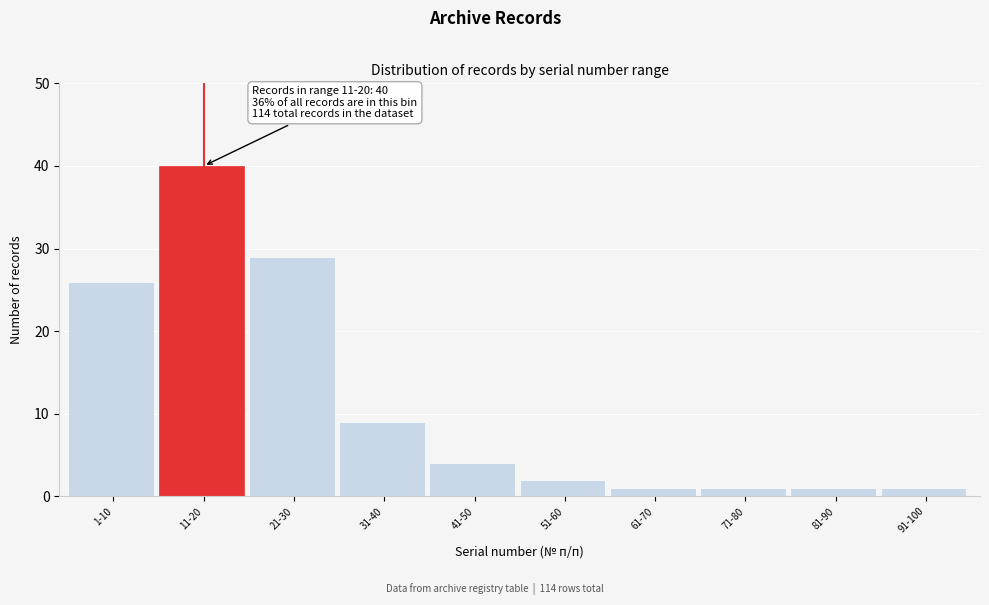

Reading left to right, what are all the values shown in this chart?

26	40	29	9	4	2	1	1	1	1